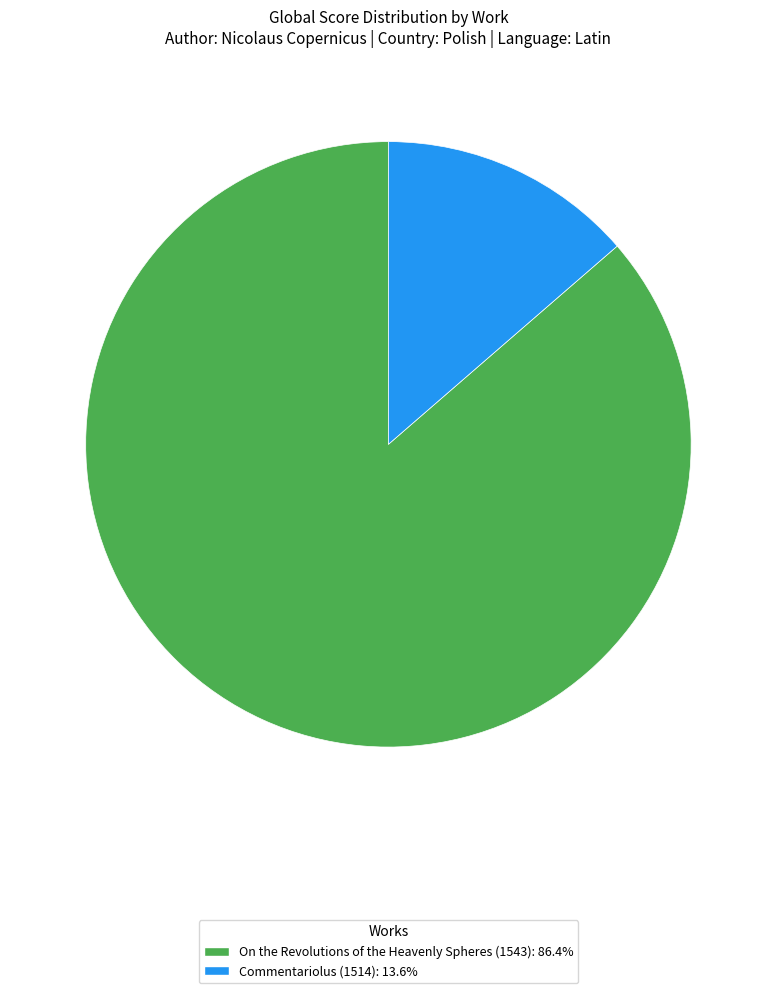

Which has a higher value, Commentariolus (1514) or On the Revolutions of the Heavenly Spheres (1543)?

On the Revolutions of the Heavenly Spheres (1543)